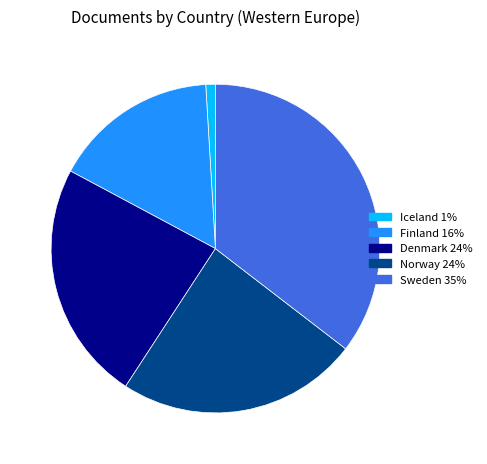

The Finland slice represents 16% of the pie. True or false?

True